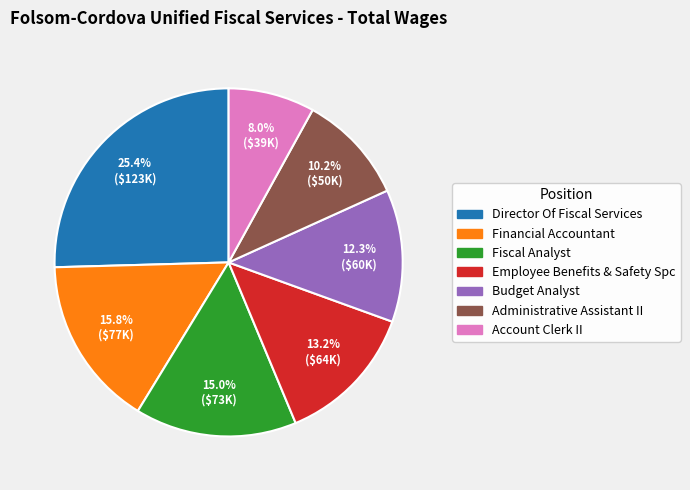

True or false: Director Of Fiscal Services accounts for 40% of the total.

False